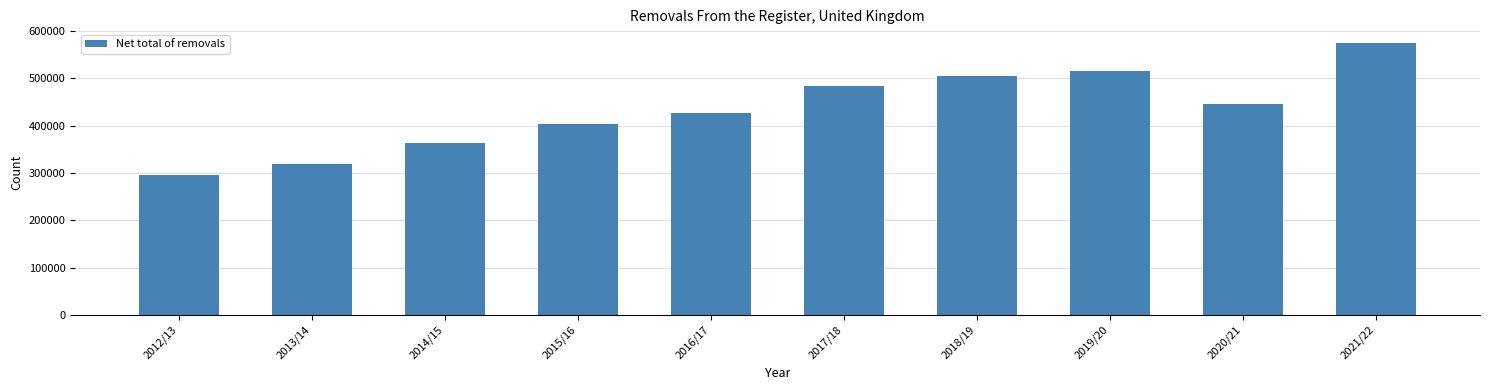

What is the label of the 10th bar from the right?

2012/13